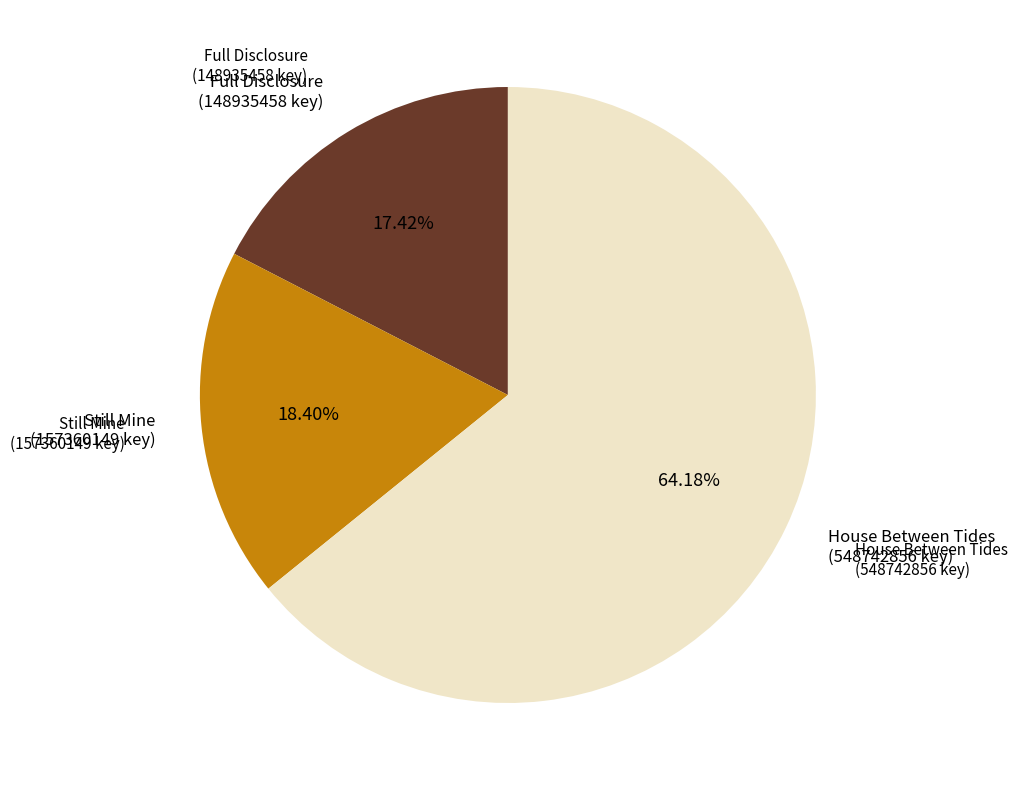

Does any single category account for the majority?

Yes